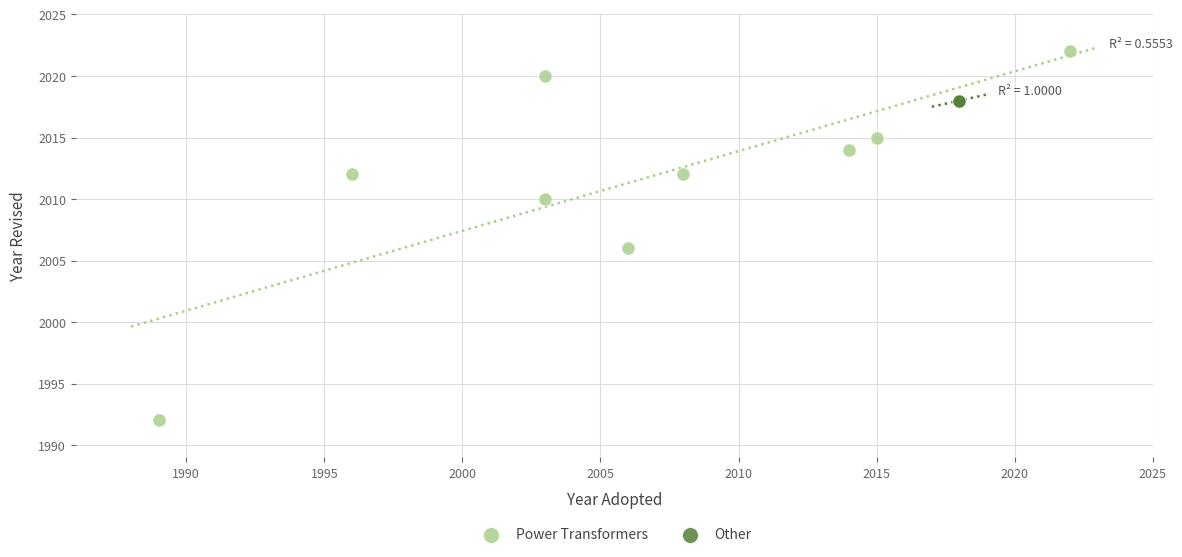

Which series reaches the maximum Y coordinate?

Power Transformers